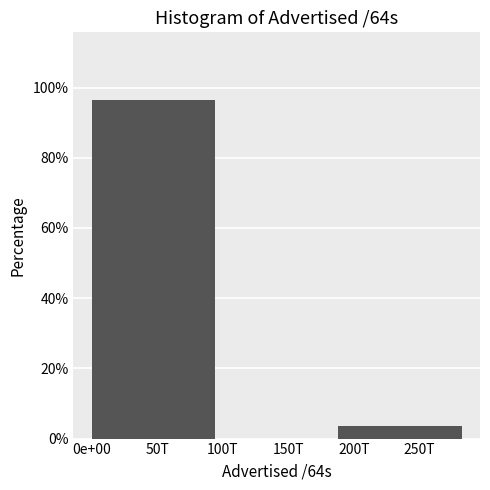

Reading left to right, what are all the values shown in this chart?

50T=96.4	150T=0.0	250T=3.6